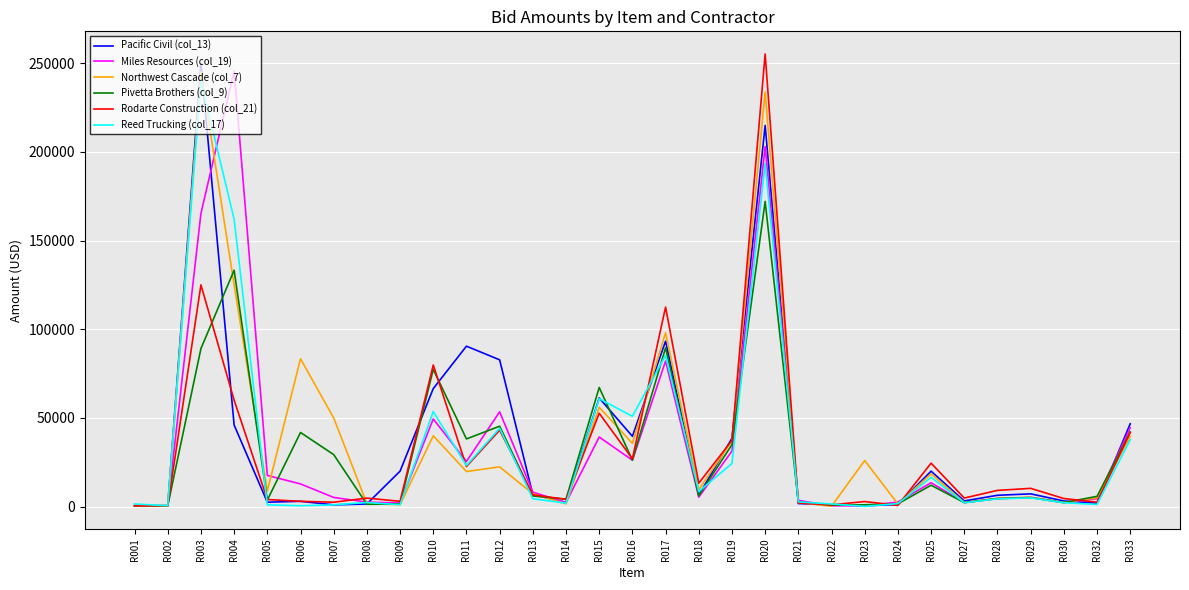

Is the value of Miles Resources (col_19) at R010 greater than the value of Pacific Civil (col_13) at R032?

Yes